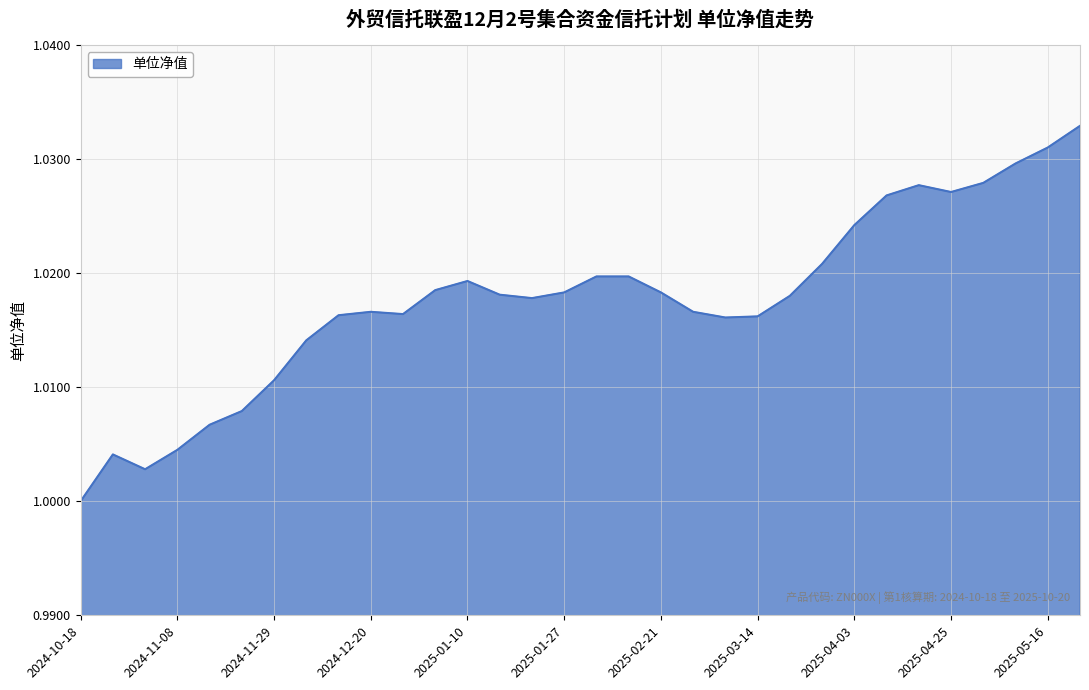

How many values exceed 1?

31